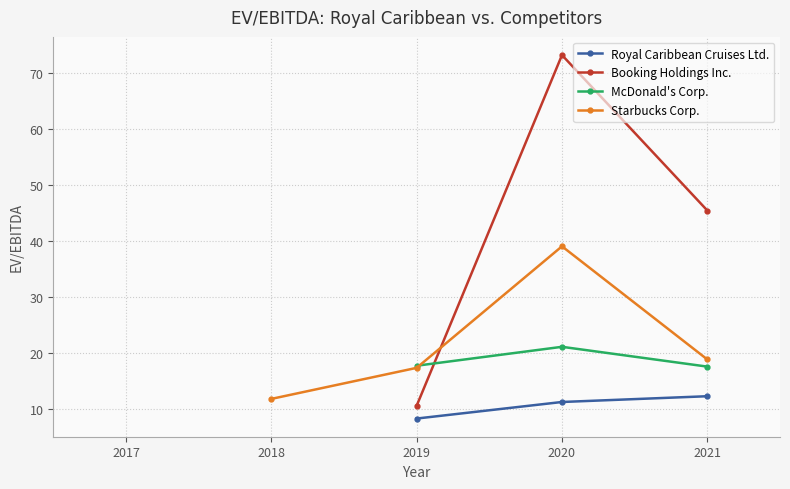

True or false: Royal Caribbean Cruises Ltd. and McDonald's Corp. cross at least once.

False